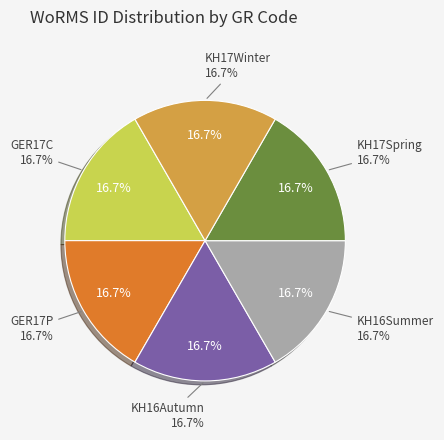

How many slices are in this pie chart?

6